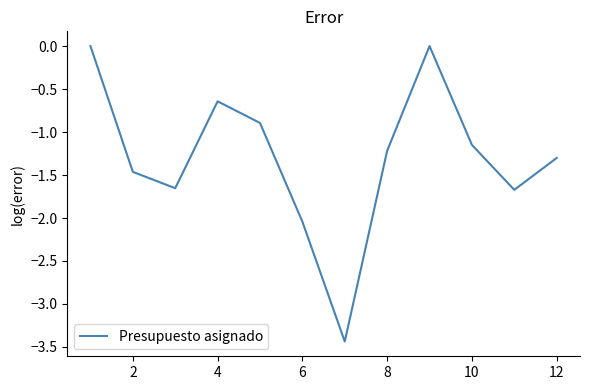

What is the difference between the maximum and minimum values?

3.4